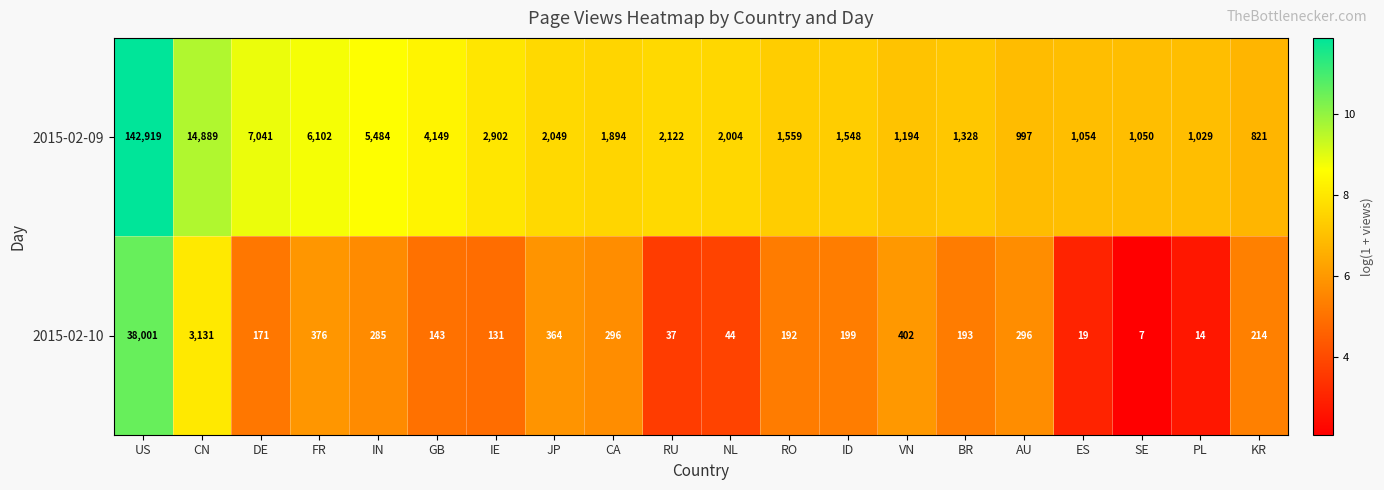

What is the sum of the 2015-02-10 values at SE and PL?

21